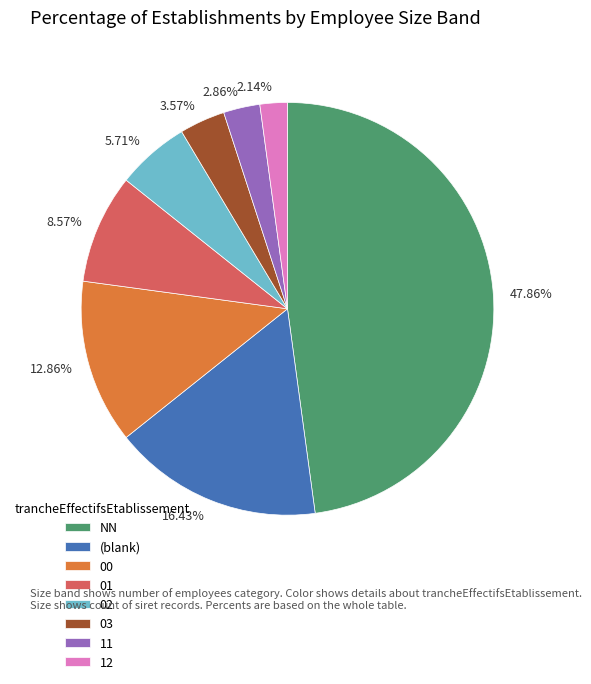

Do 5.71% and 3.57% together represent more than half of the pie?

No